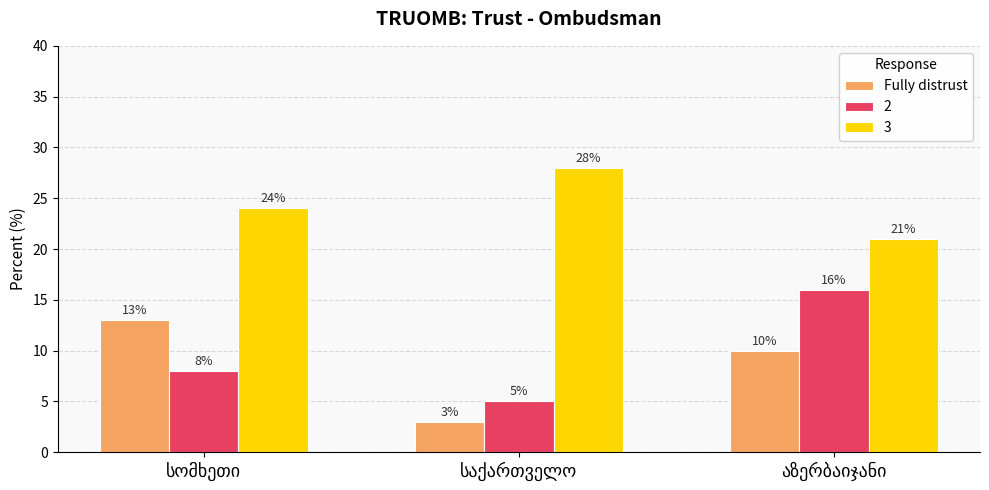

Rank the series by their maximum value, from lowest to highest.

Fully distrust, 2, 3